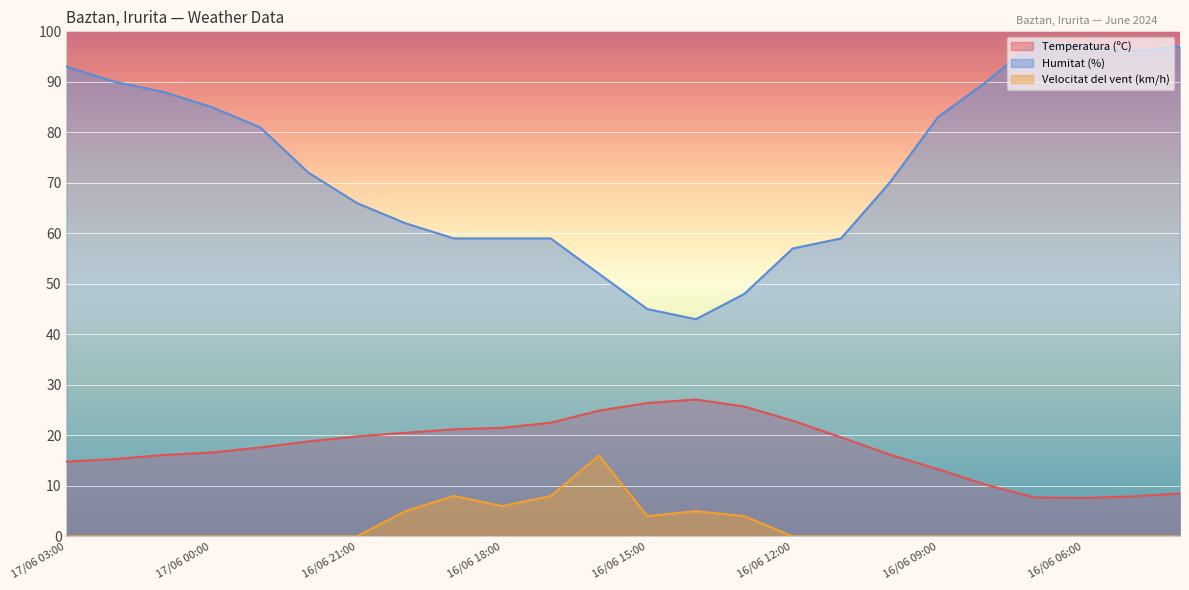

Which category has the highest value in the Velocitat del vent (km/h) series?

16/06 16:00